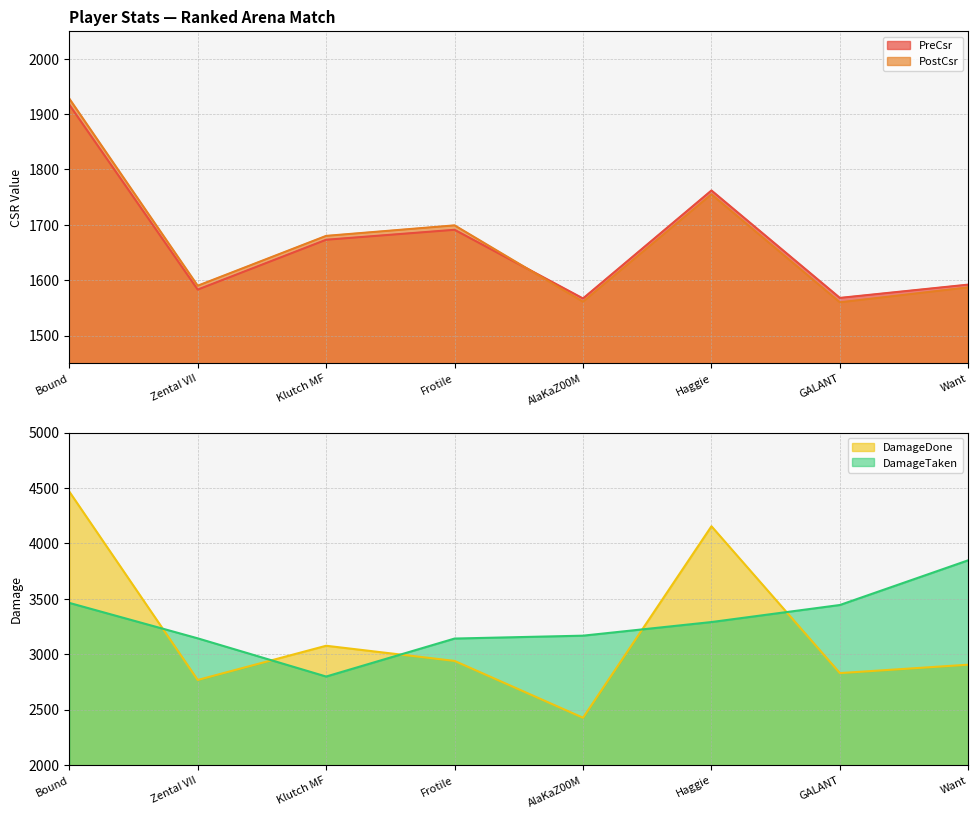

True or false: PreCsr and PostCsr intersect in this chart.

True